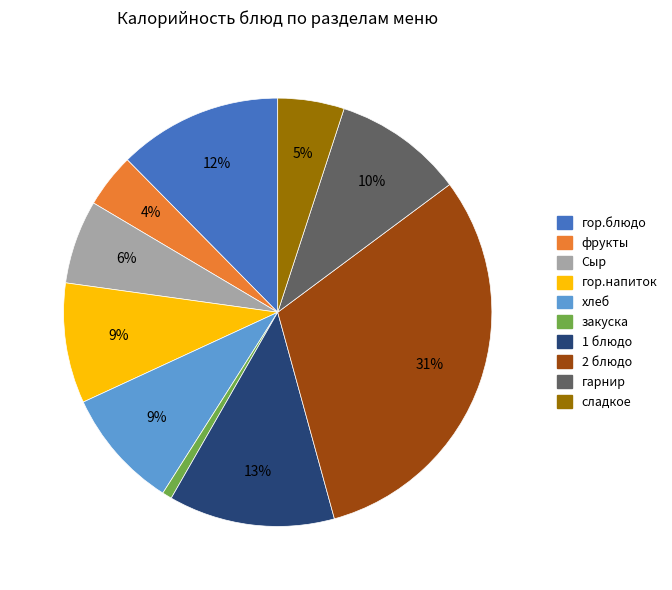

What is the largest slice in the pie chart?

2 блюдо